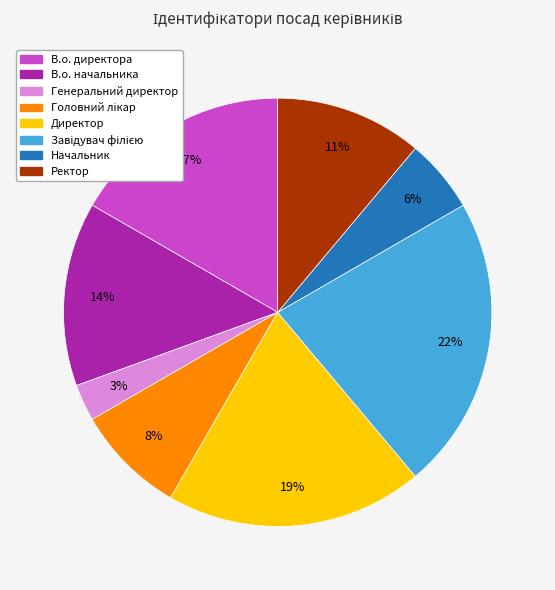

To the nearest percent, what is the average slice percentage?

12%